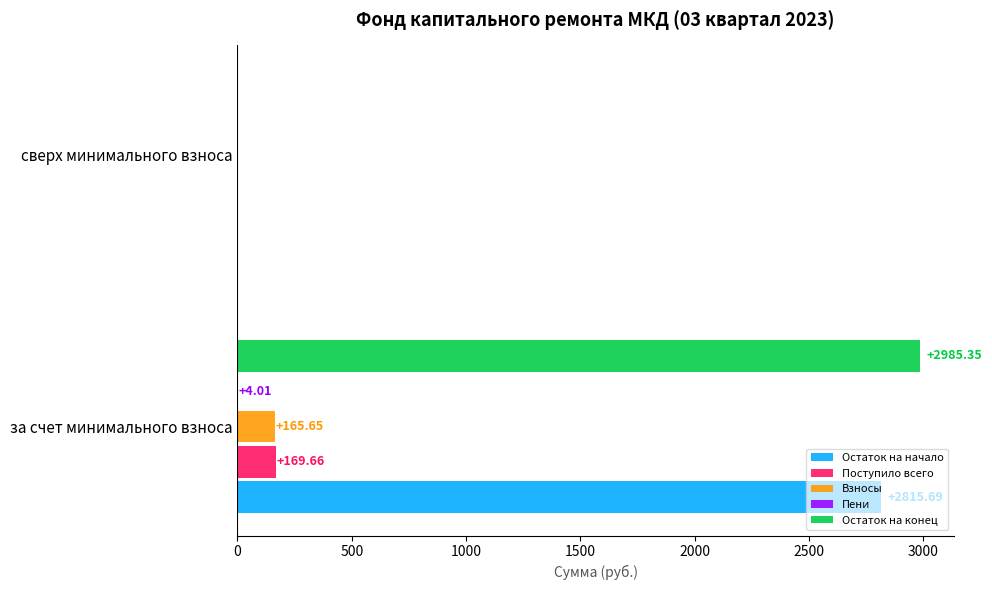

How many values in Остаток на конец are above zero?

1